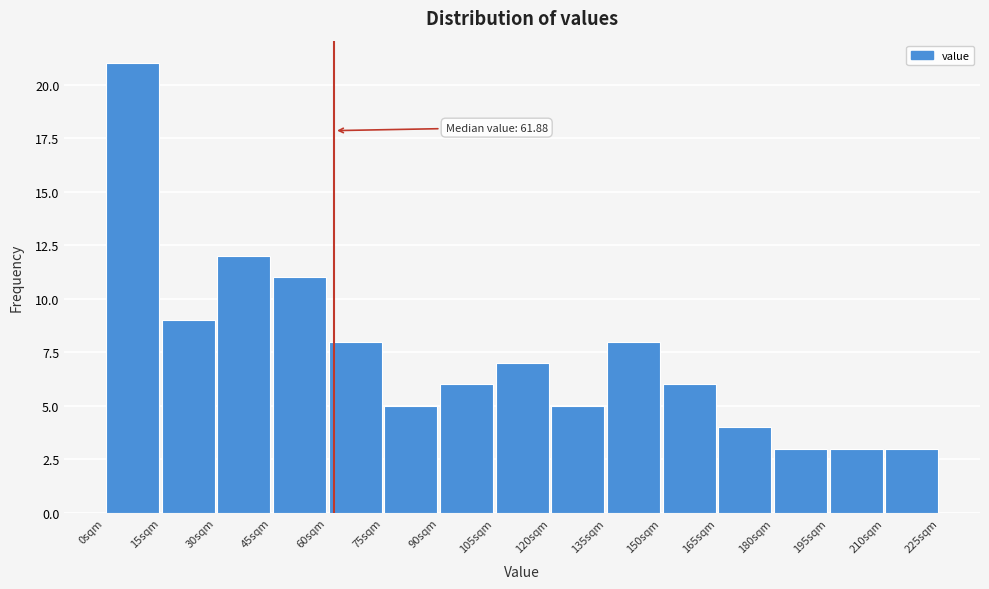

Which range on the x-axis has the tallest bar?

0 to 15